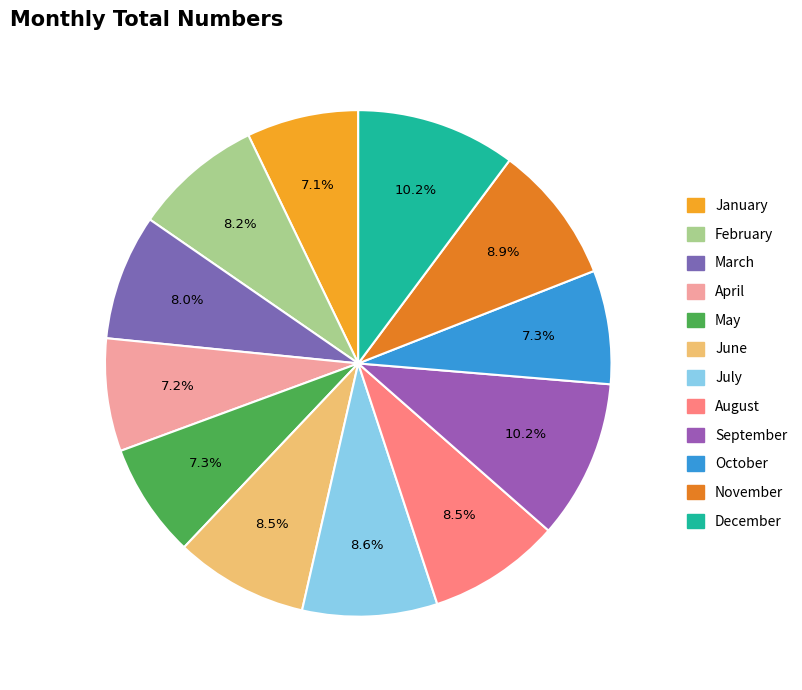

How many slices are in this pie chart?

12